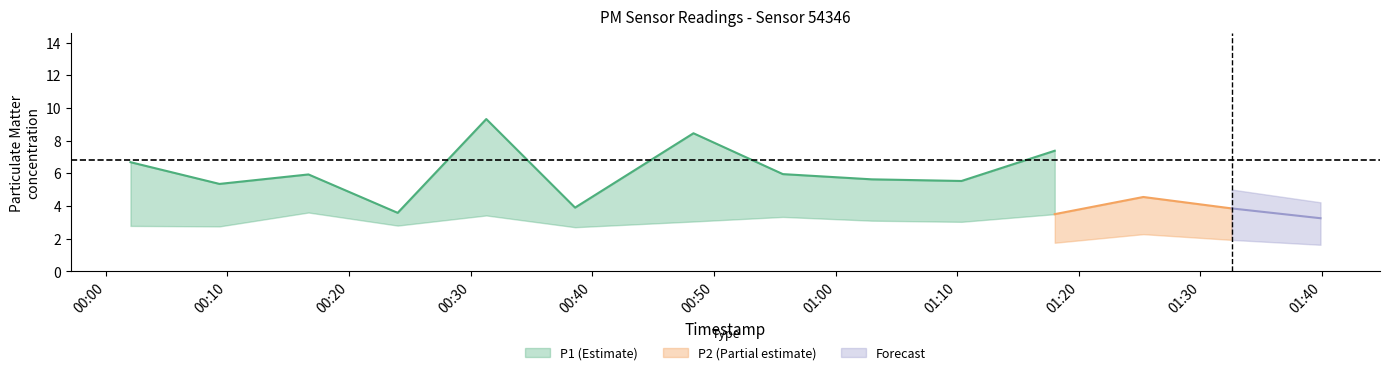

Which series has the largest range (max minus min)?

P1